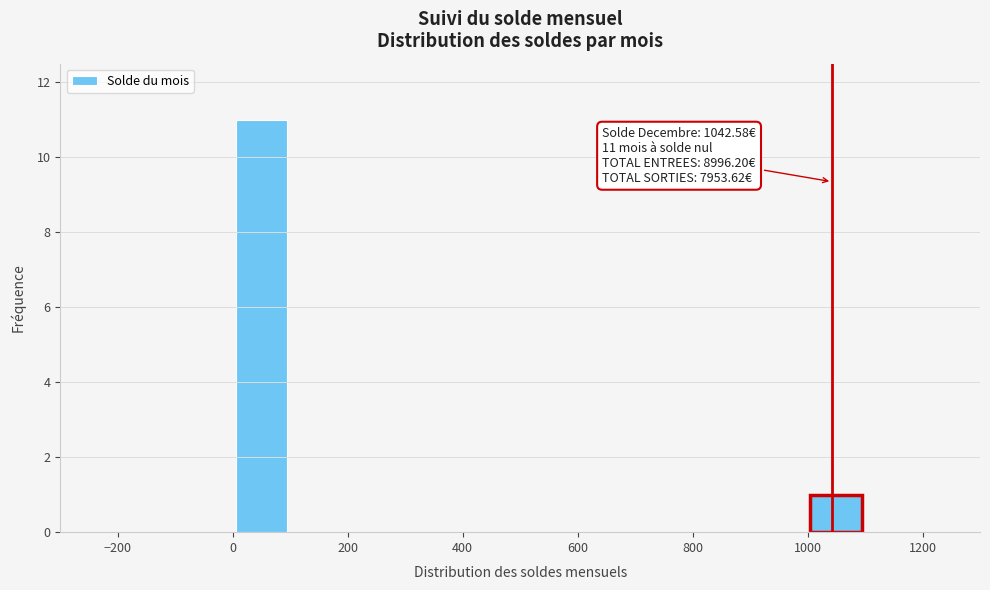

Which range on the x-axis has the tallest bar?

0 to 100